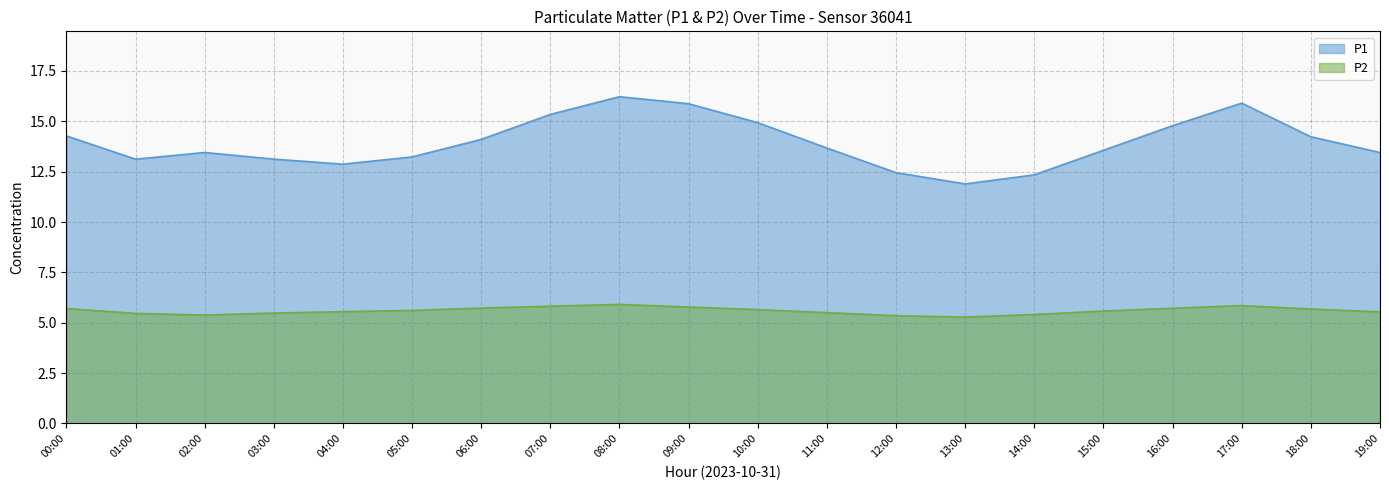

Between 03:00 and 07:00, which series saw the biggest shift?

P1